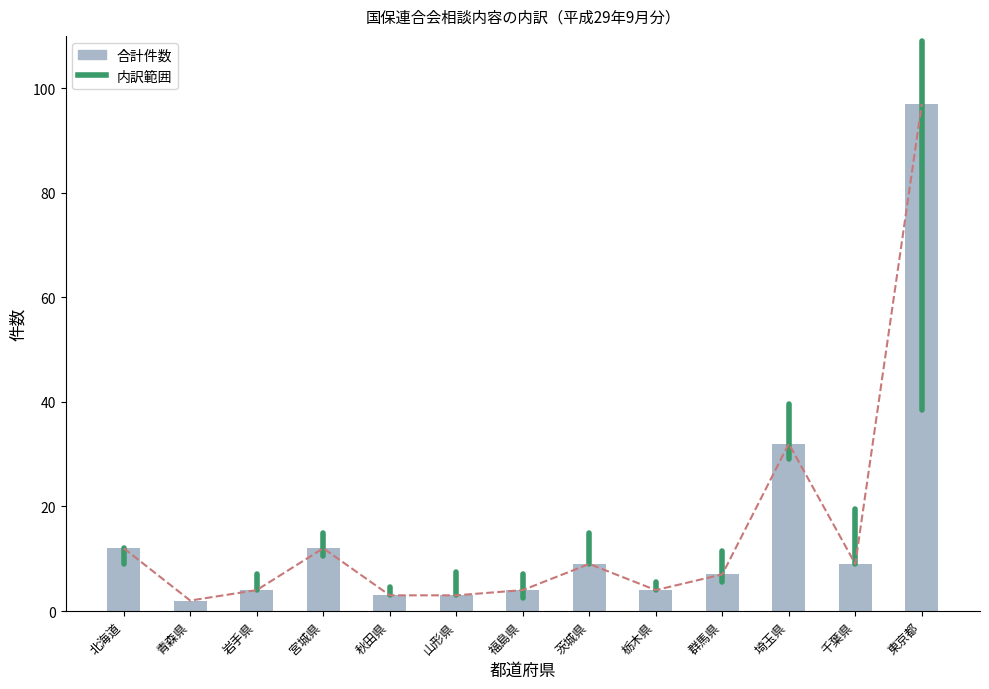

What position from the right is 福島県?

7